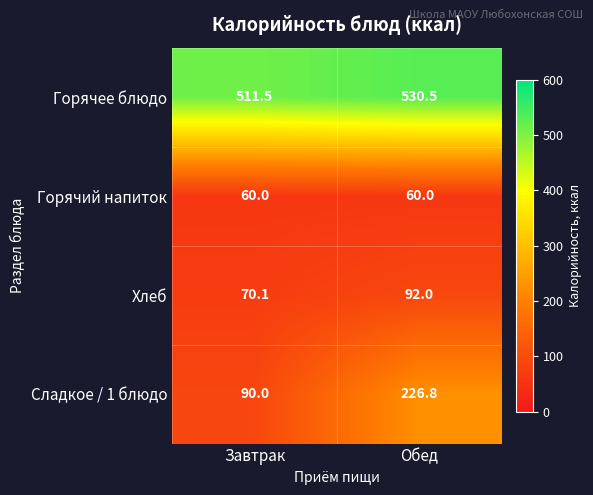

Which series has the largest range (max minus min)?

Сладкое / 1 блюдо